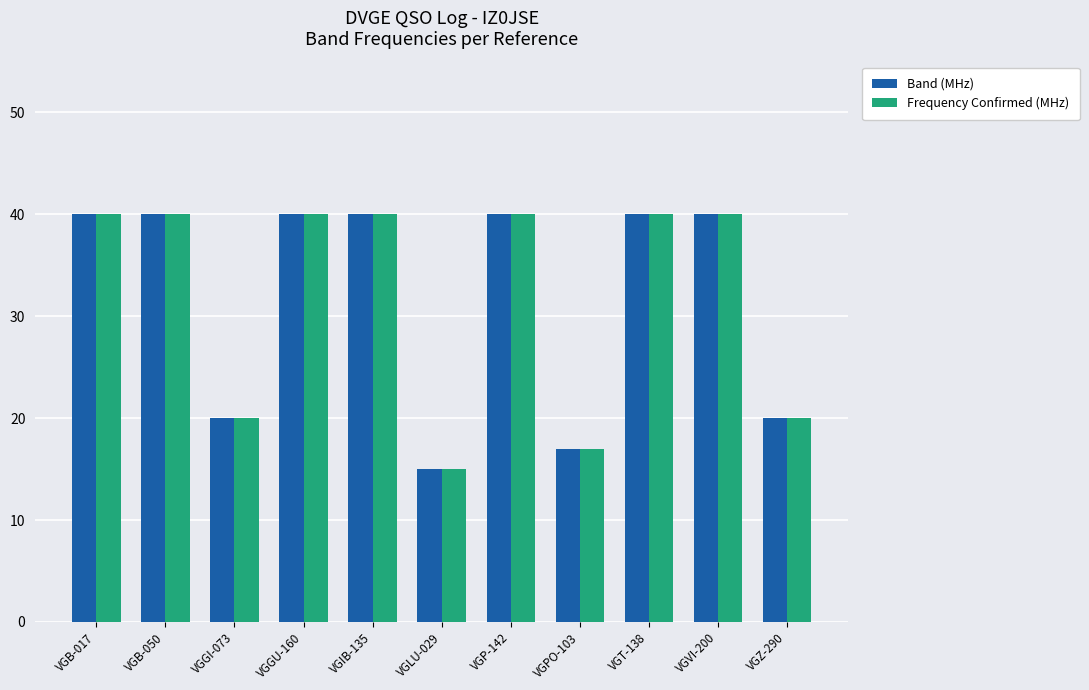

True or false: Band (MHz) has a value of 54 at VGVI-200.

False